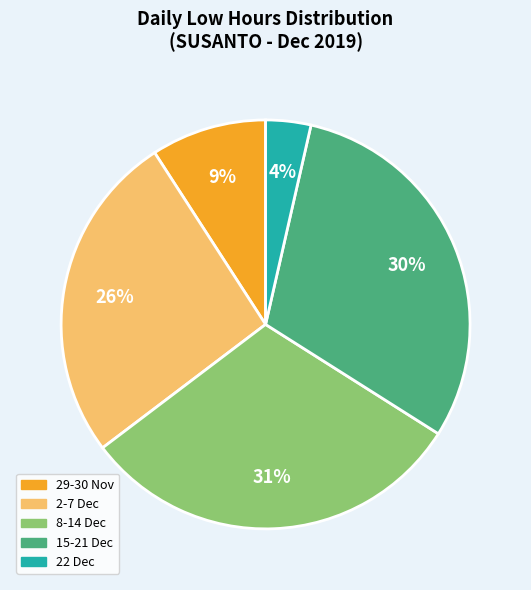

Combined, do 2-7 Dec and 8-14 Dec account for over 50%?

Yes